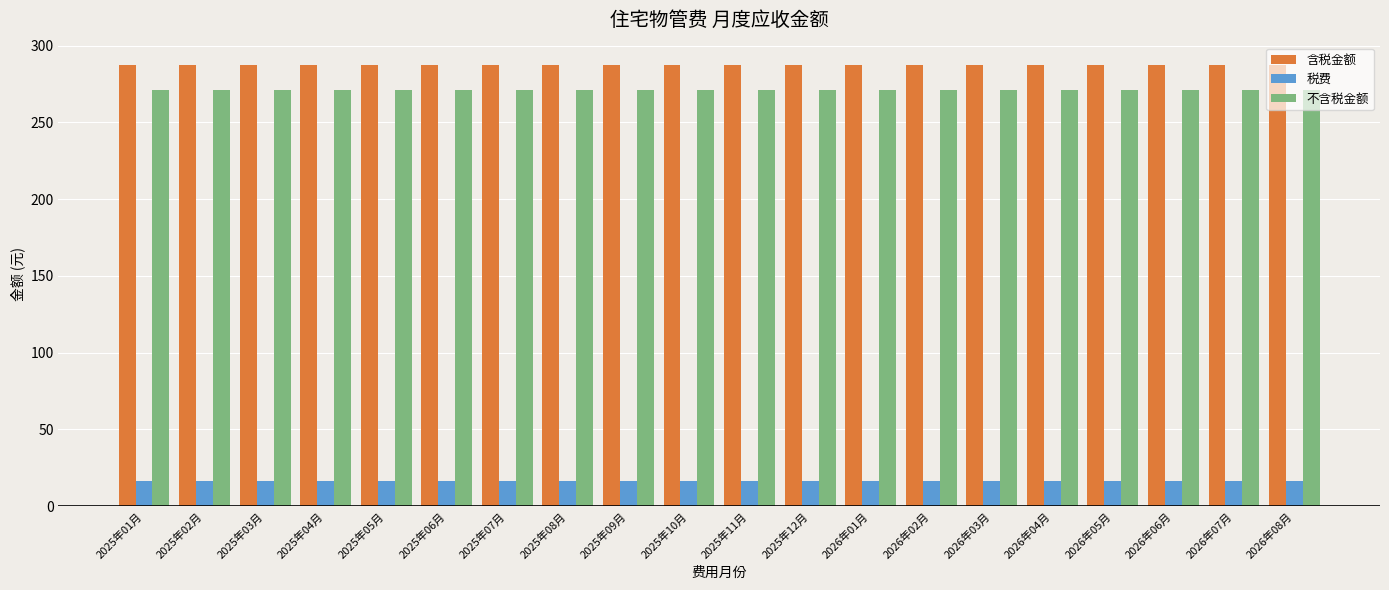

What is the approximate value of 含税金额 at 2025年04月?

287.6